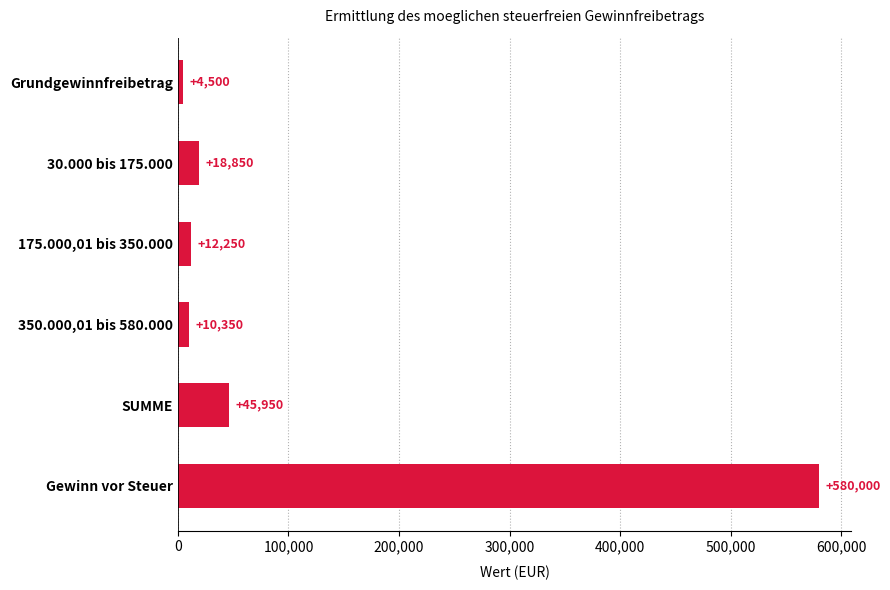

What is the sum of all values?

671900